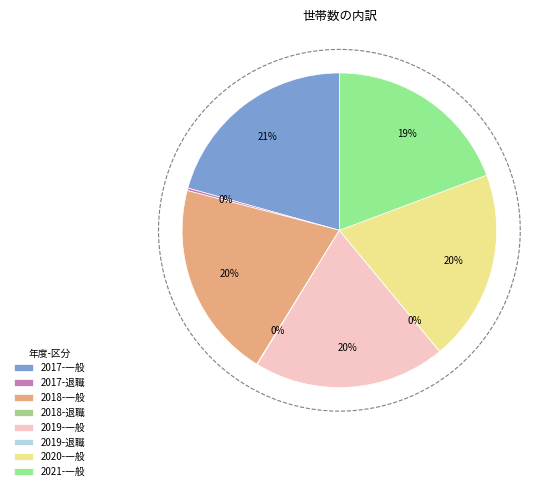

Is it true that 2019-退職 is 0% of the pie?

True